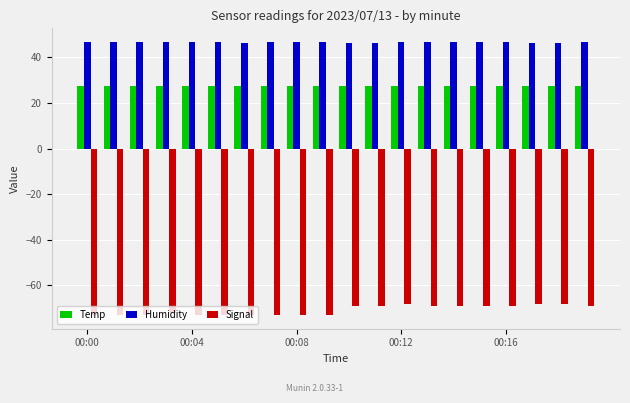

At how many categories does at least one series exceed 44?

20